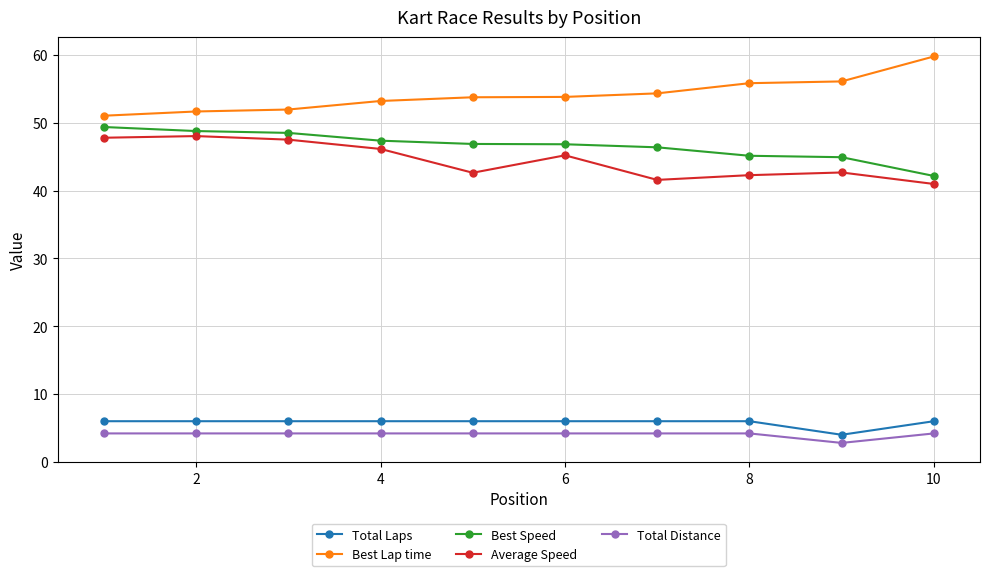

How many lines are shown in the chart?

5